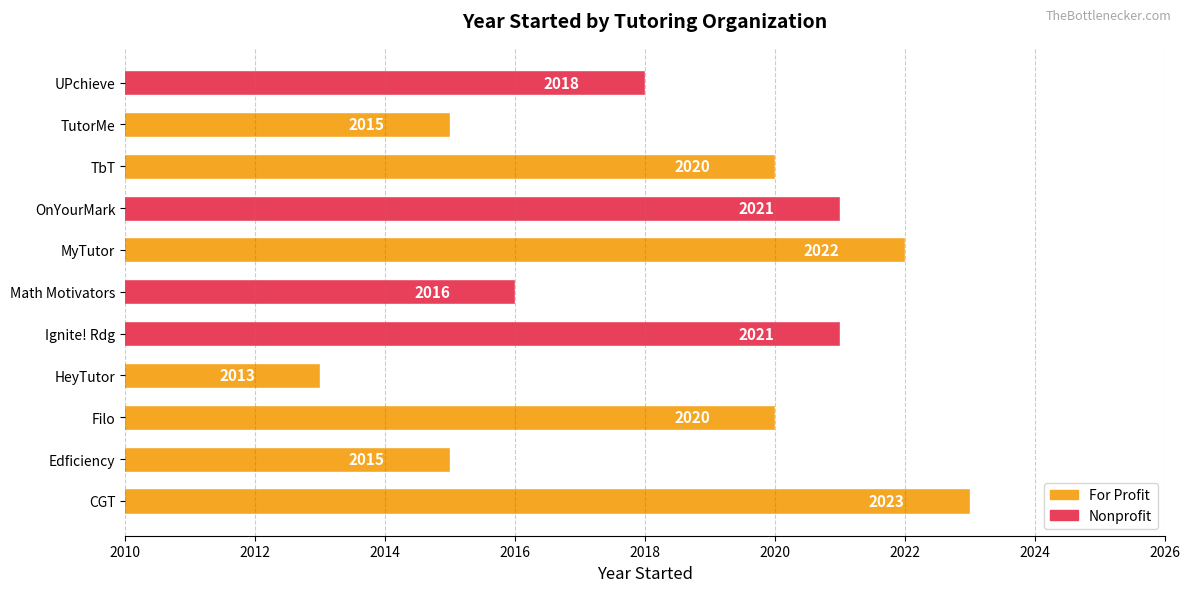

Between UPchieve and Ignite! Rdg, which is larger?

Ignite! Rdg